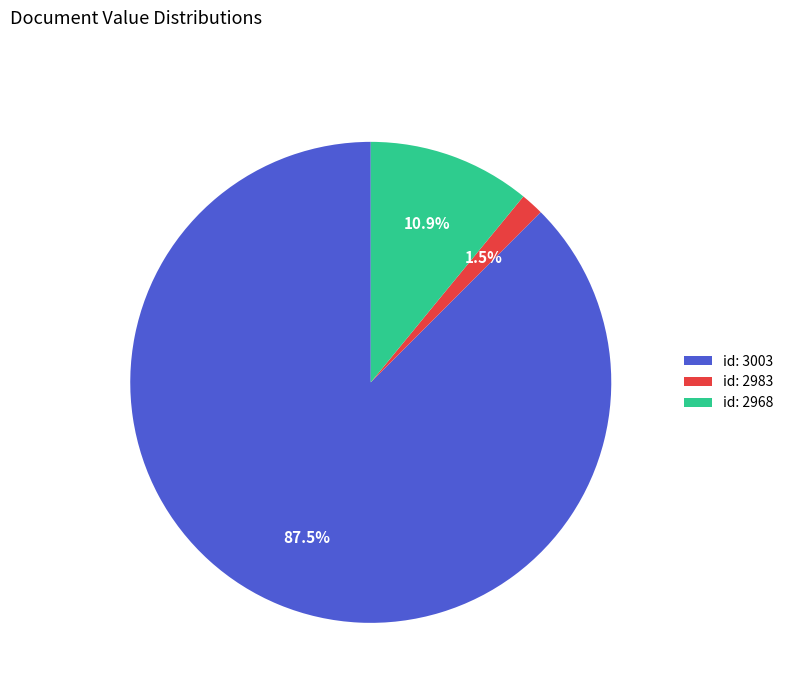

What is the majority slice?

id: 3003